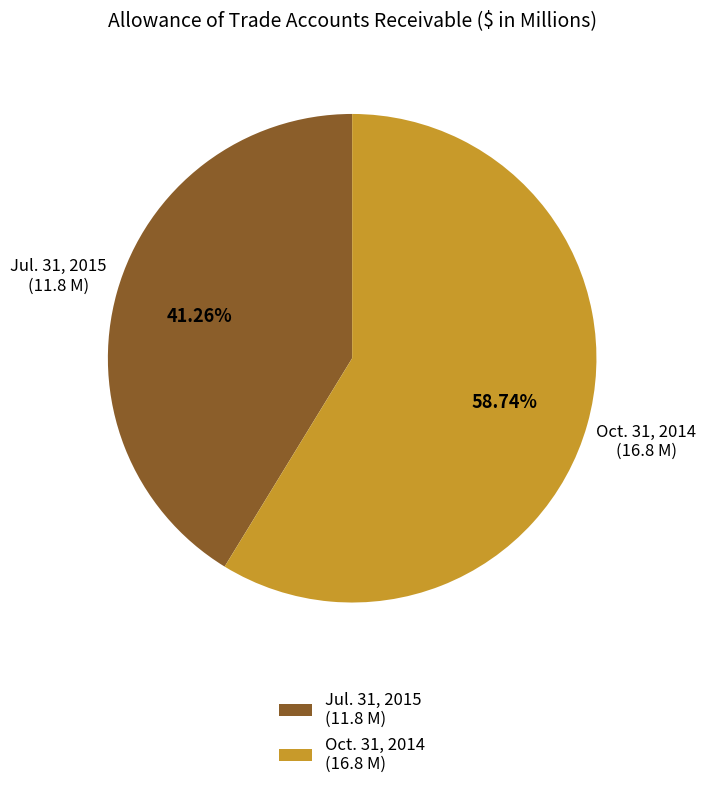

Rank the categories by value from lowest to highest.

Jul. 31, 2015 (11.8 M), Oct. 31, 2014 (16.8 M)